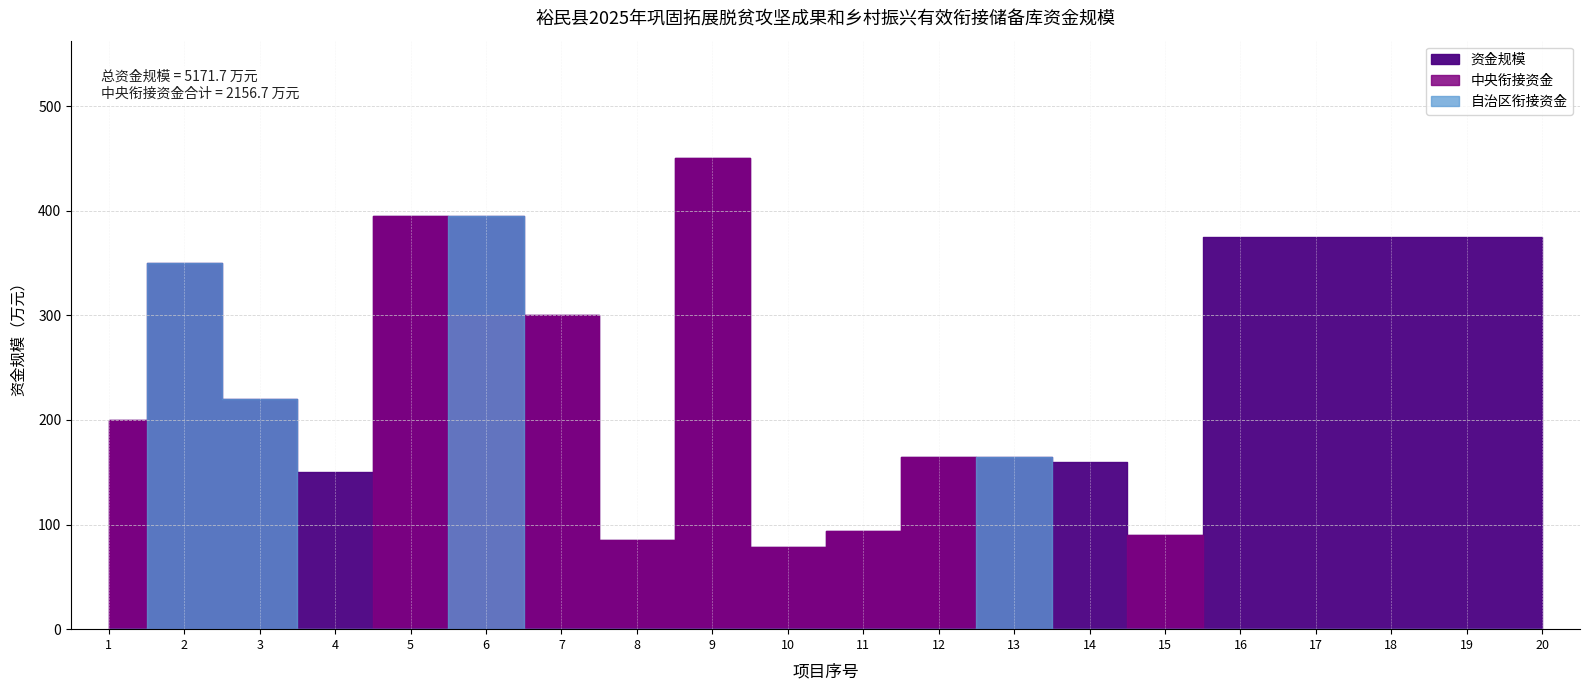

Which label corresponds to the largest value in the chart?

9